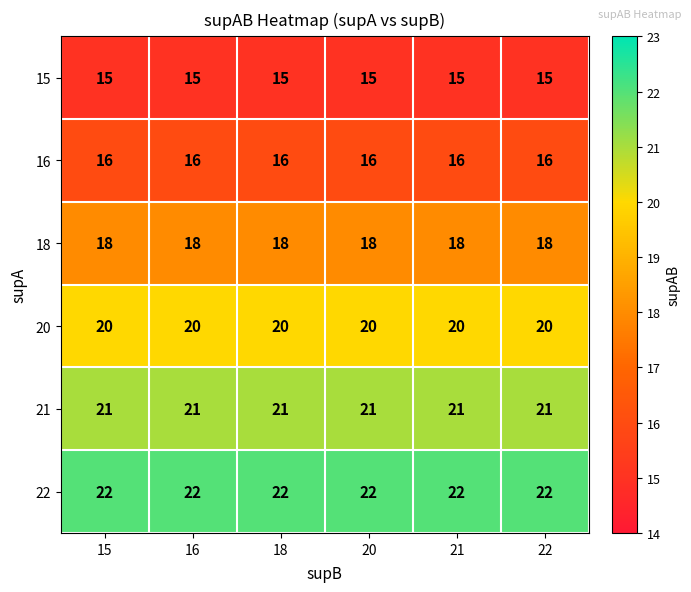

The value of 20 at 20 is 28. True or false?

False